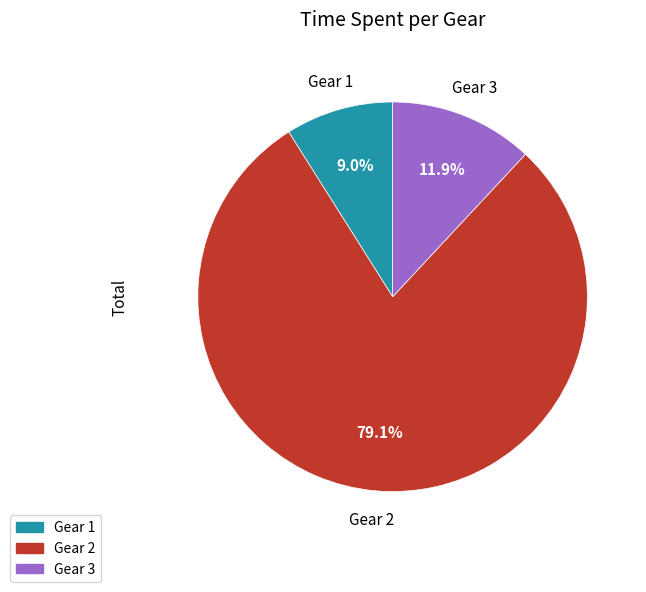

Is there a majority slice in this chart?

Yes